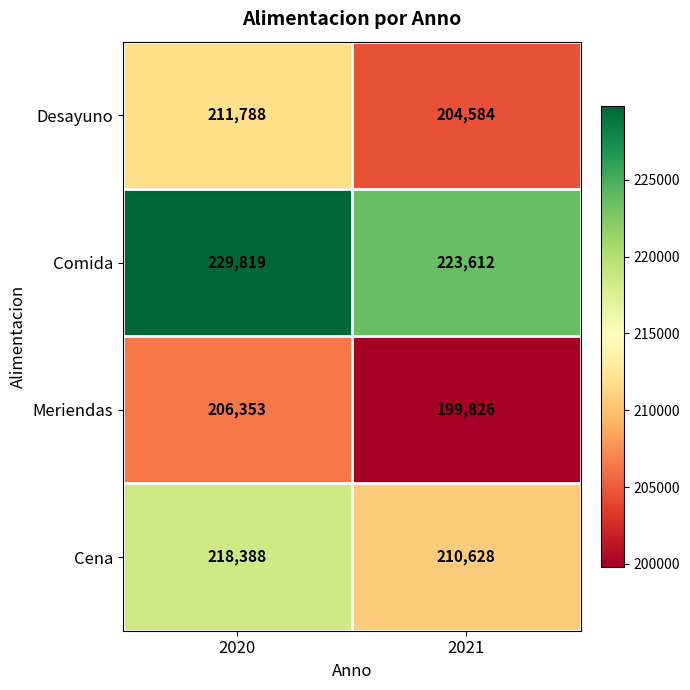

Which category has the highest value in the Meriendas series?

2020